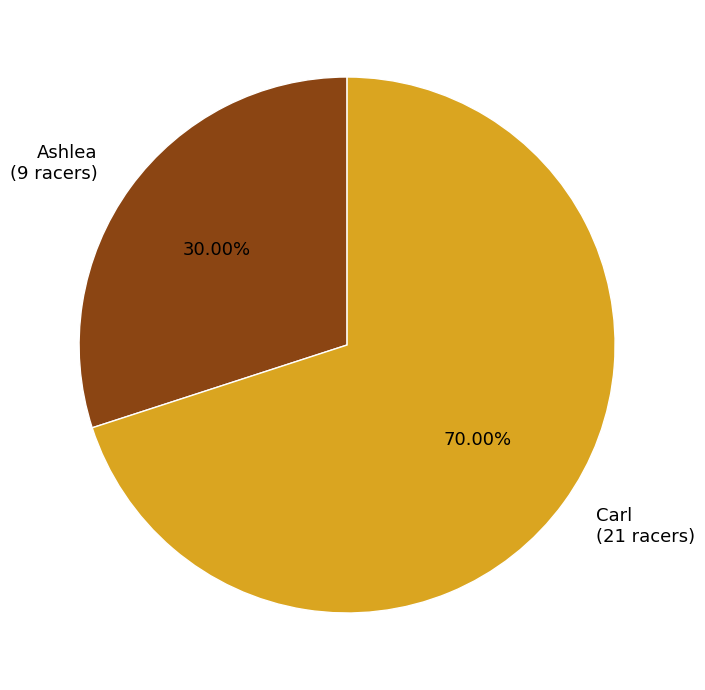

Count the number of slices in the pie.

2